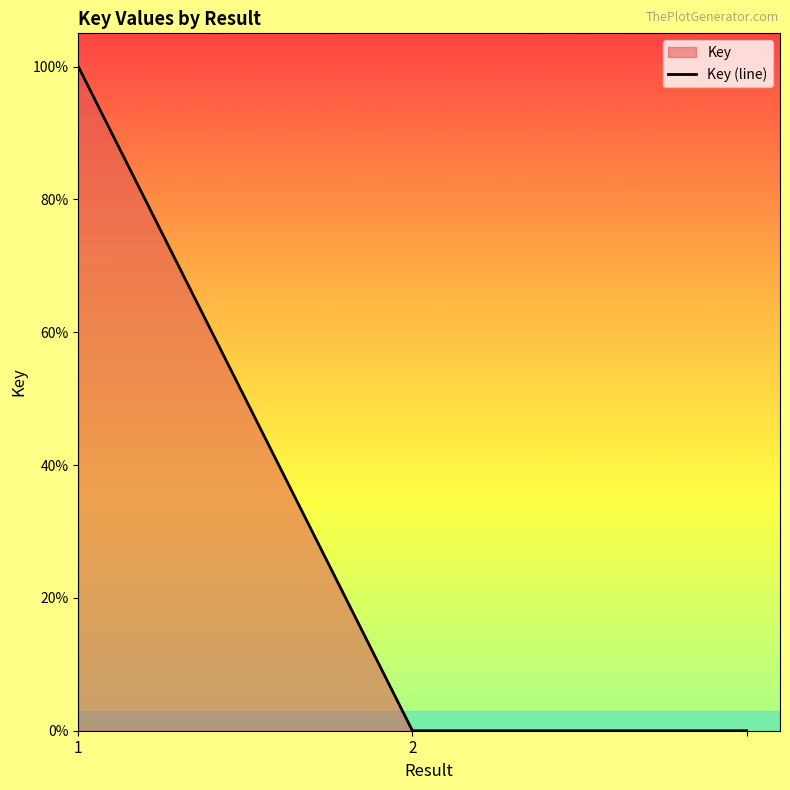

Rank the categories by value from highest to lowest.

1, 2, 2